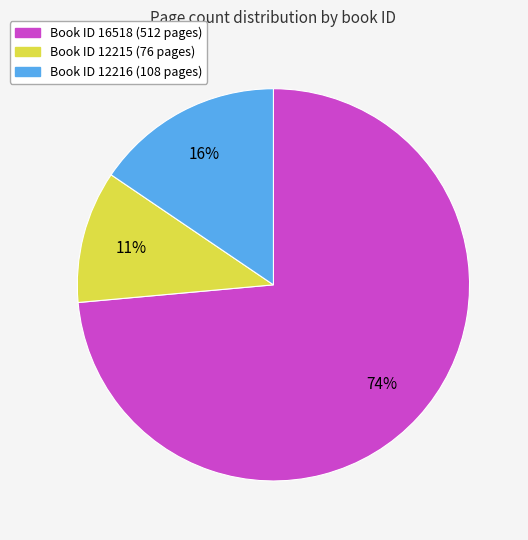

Is there a majority slice in this chart?

Yes